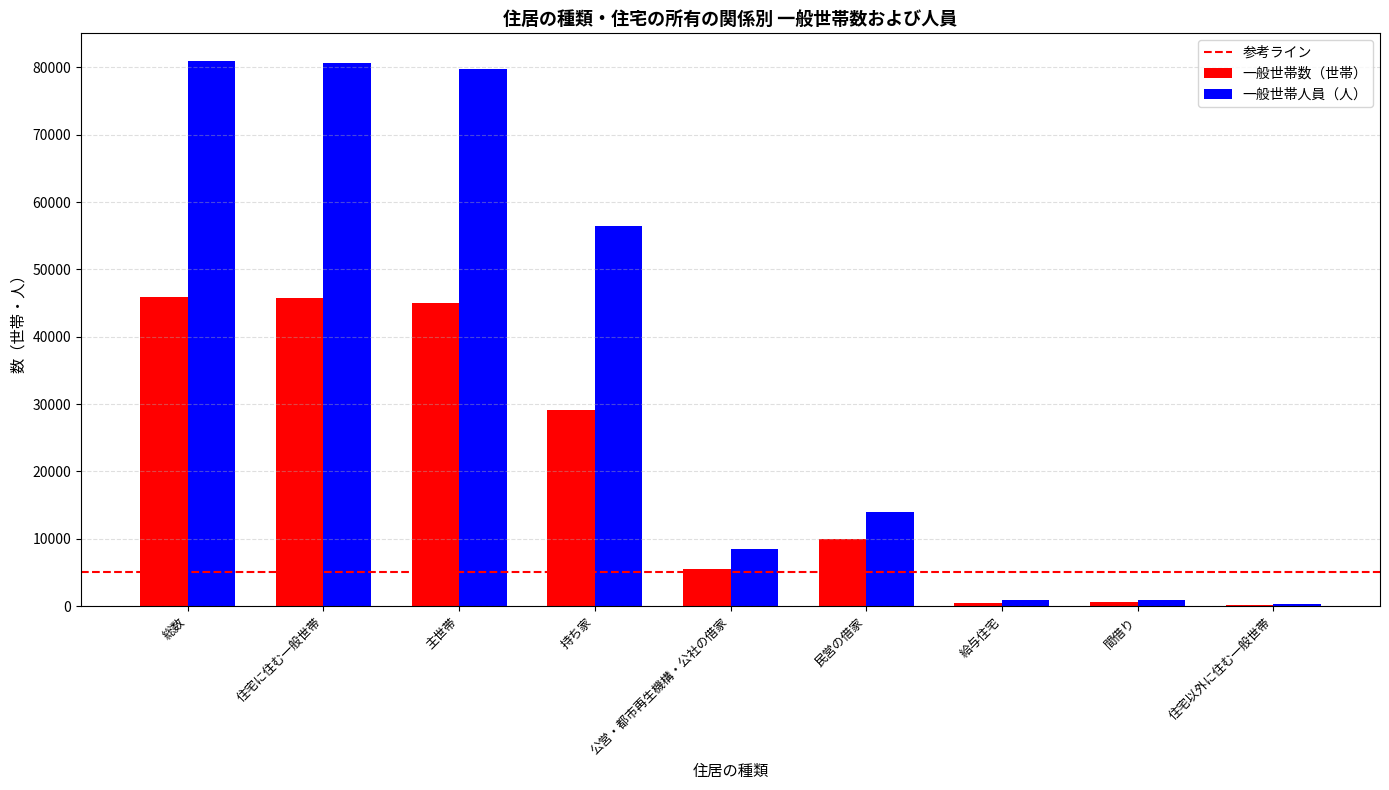

What is the total value across all series at 民営の借家?

23967